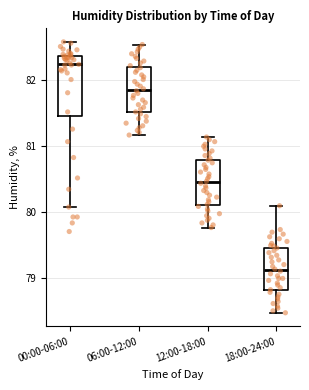

Comparing the boxes themselves (not the whiskers), which one is the tallest?

00:00-06:00